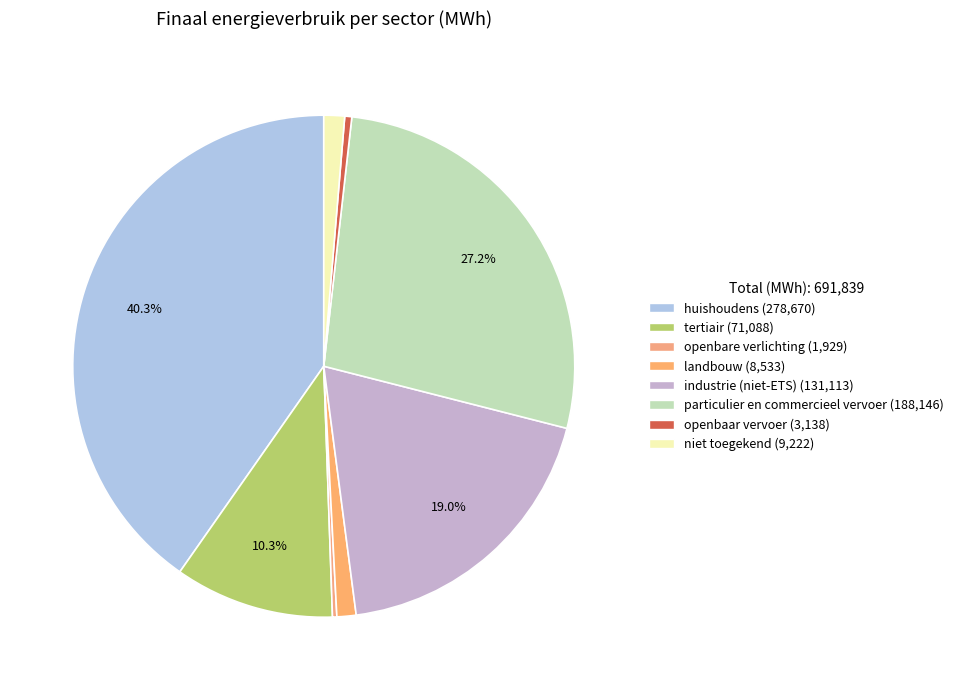

Count the number of slices in the pie.

8